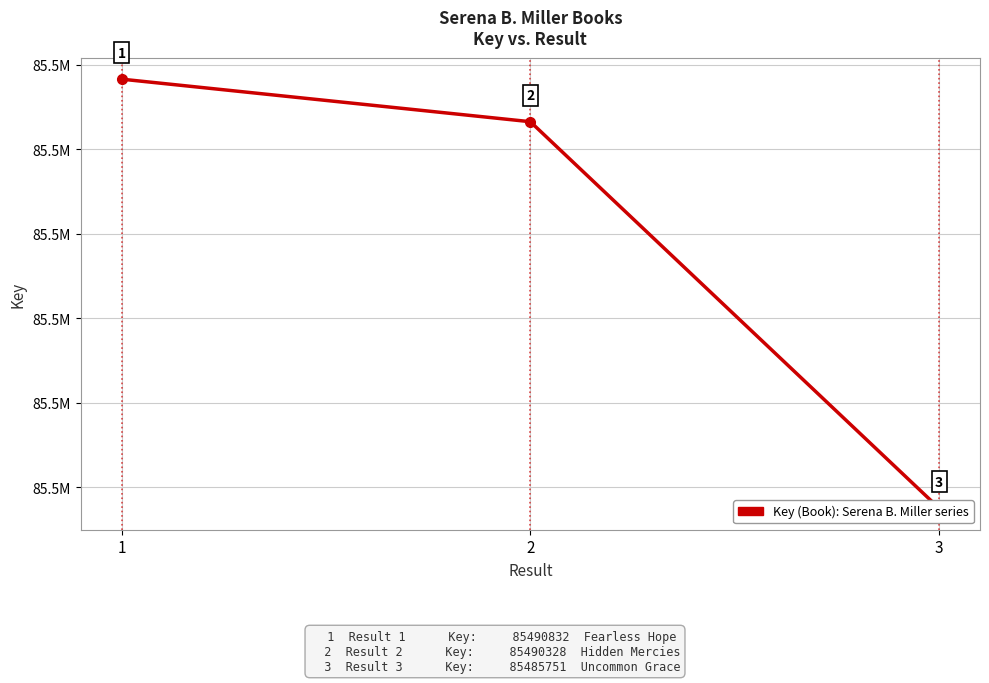

What is the average value?

85488970